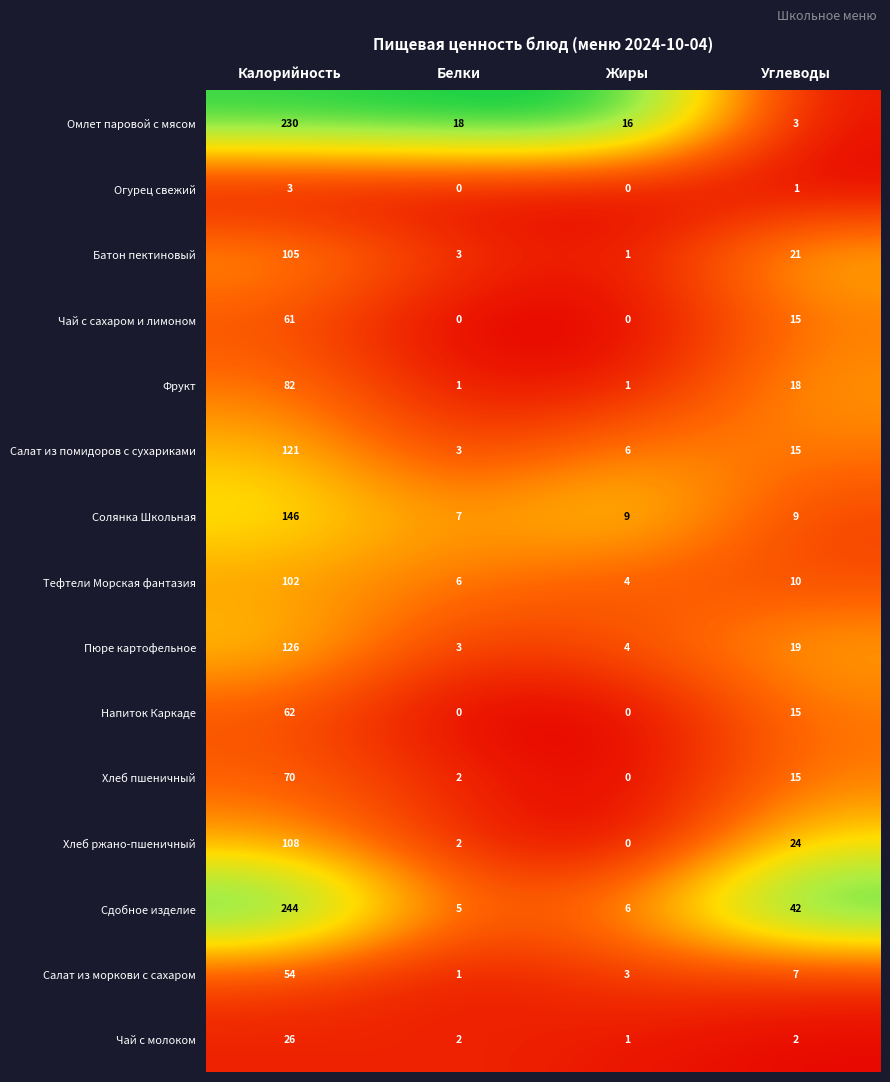

Rank the categories by Хлеб ржано-пшеничный value from lowest to highest.

Жиры, Белки, Углеводы, Калорийность